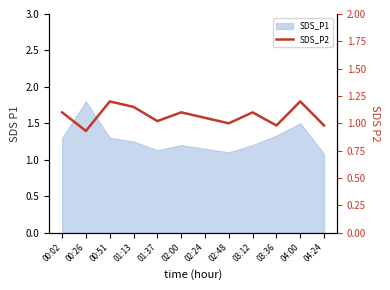

How many data points does each series have?

12